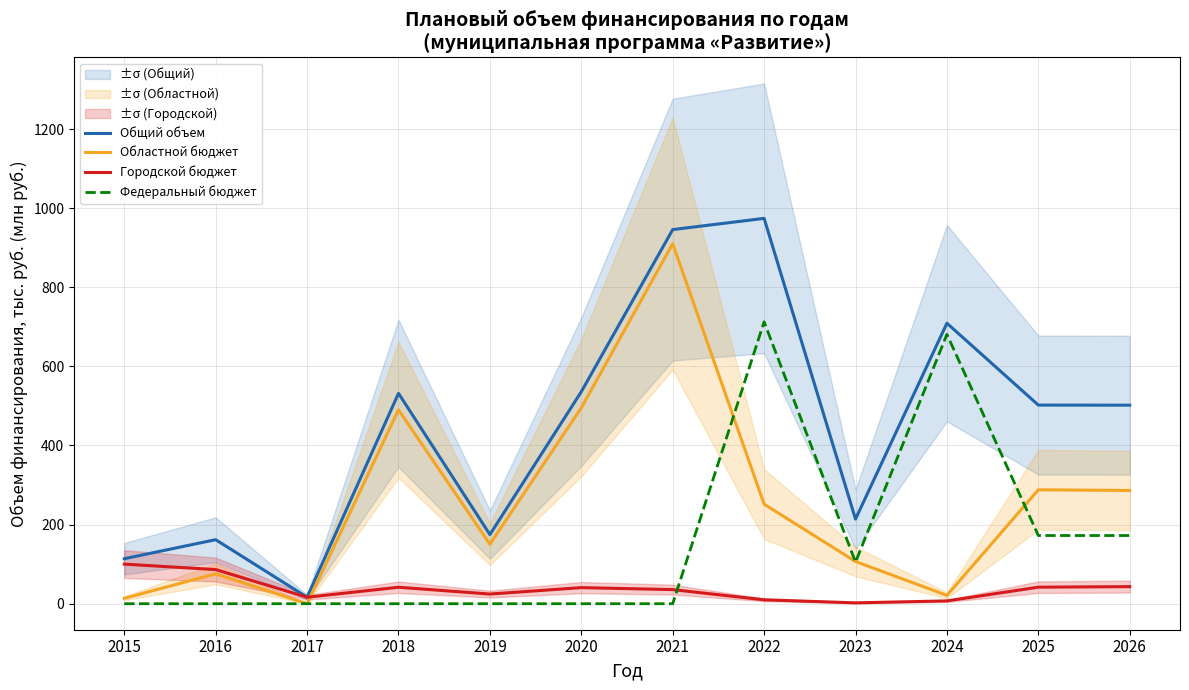

Which series changed the most between 2022 and 2025?

Федеральный бюджет